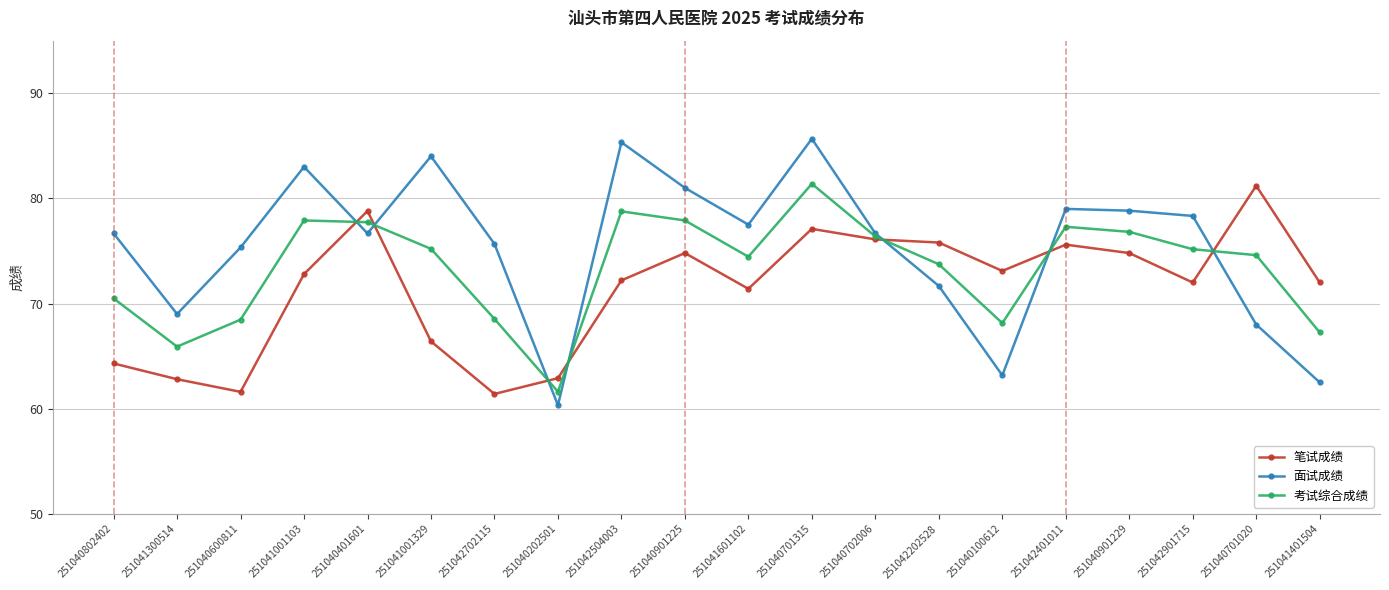

At which label does 考试综合成绩 first exceed 75?

251041001103